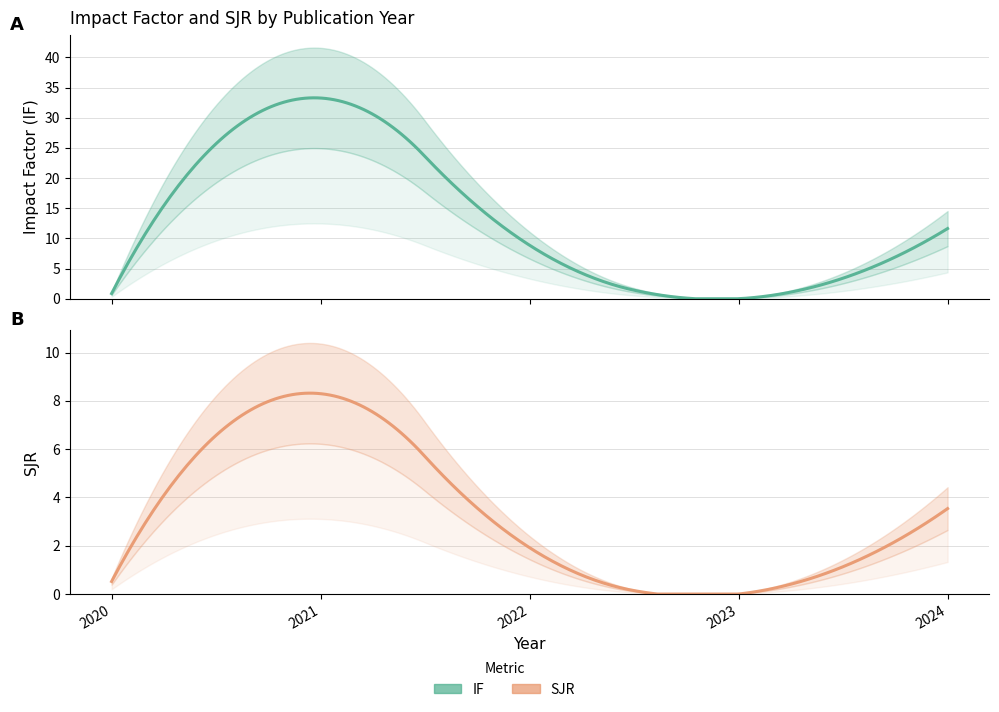

Which series changed the most between 2022 and 2023?

IF